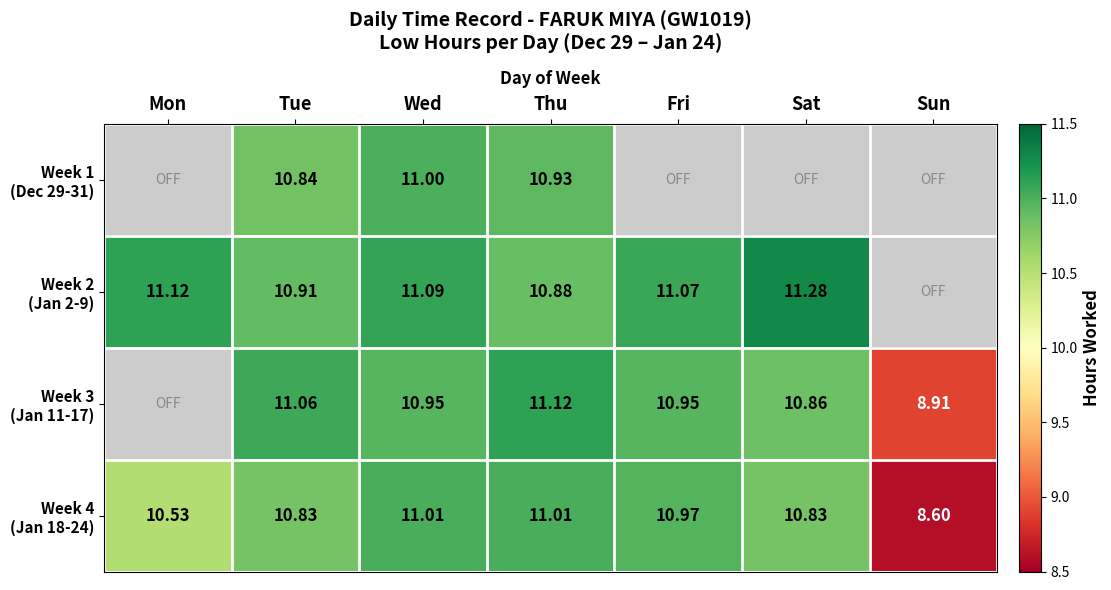

Which series has the widest spread of values?

Week 4 (Jan 18-24)